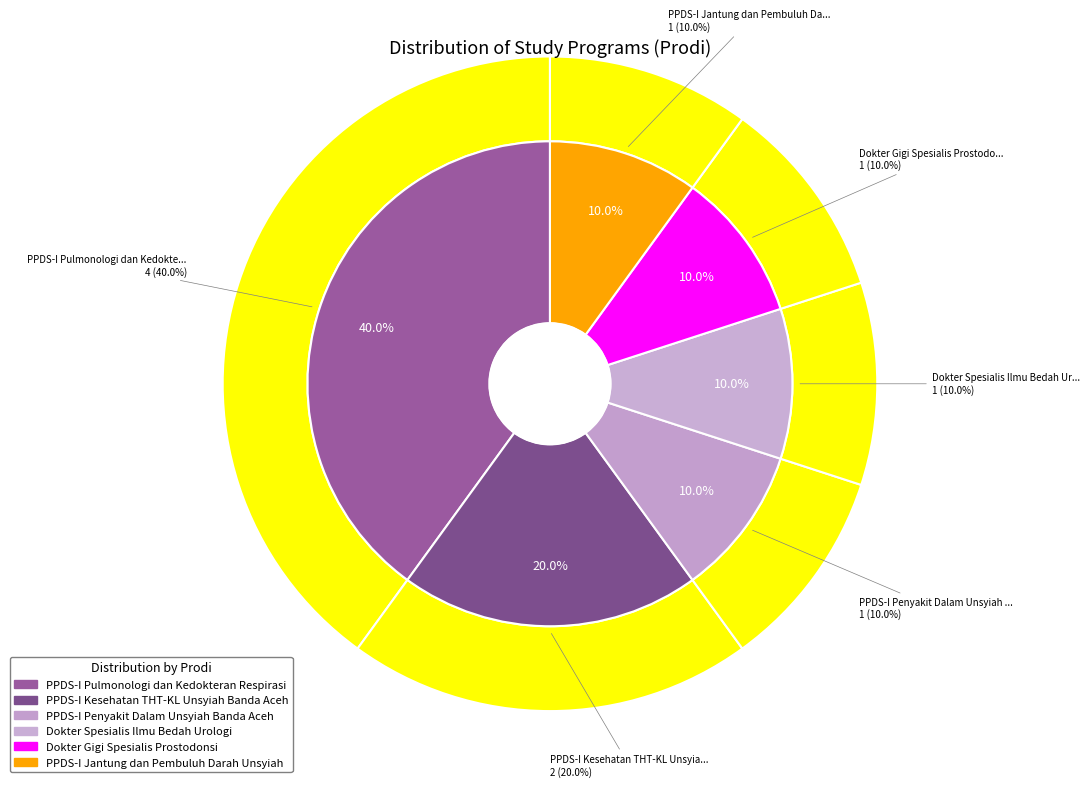

Is it true that PPDS-I Kesehatan THT-KL Unsyiah Banda Aceh is 20% of the pie?

True